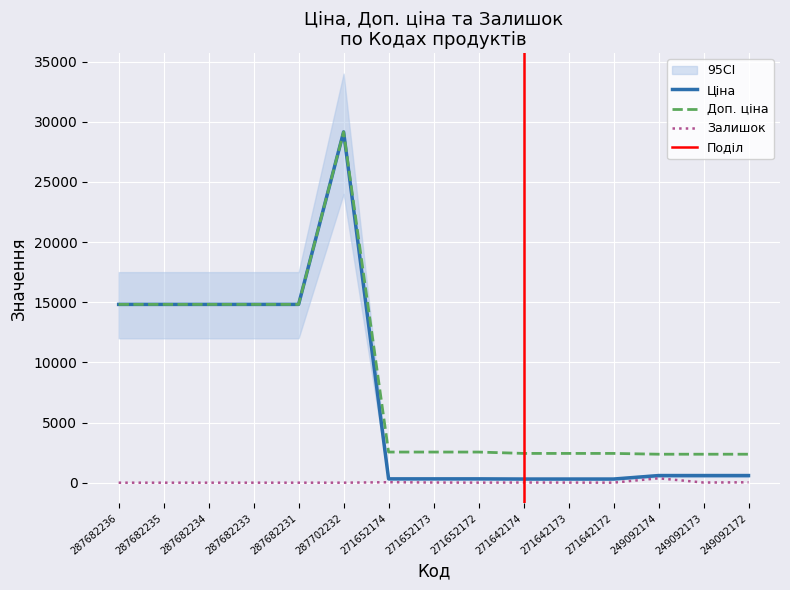

The value of Доп. ціна at 249092172 is 1538.9. True or false?

False